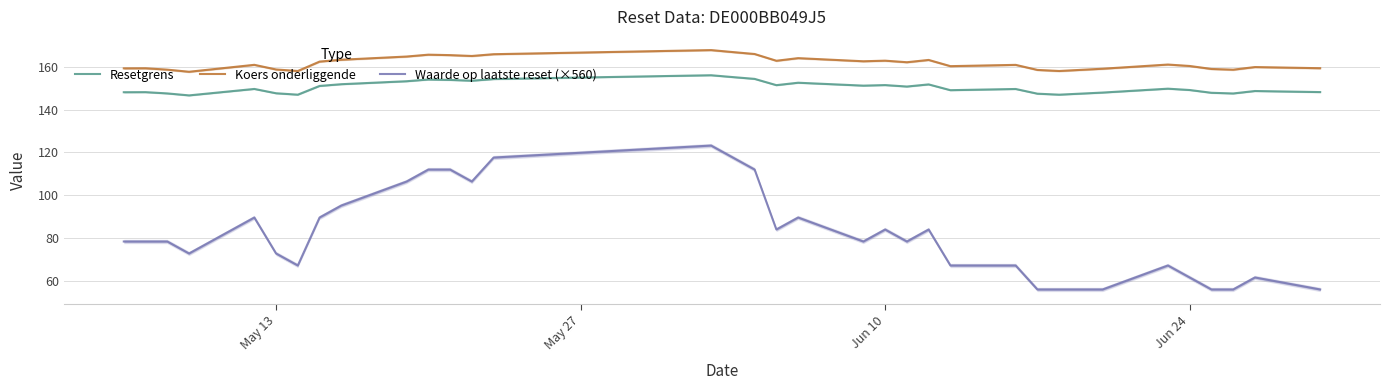

How many interior local valleys does the Resetgrens series have?

9